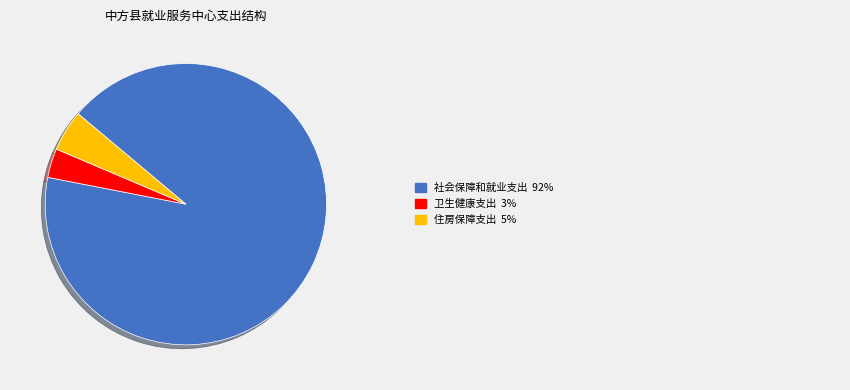

How many segments does this pie chart have?

3